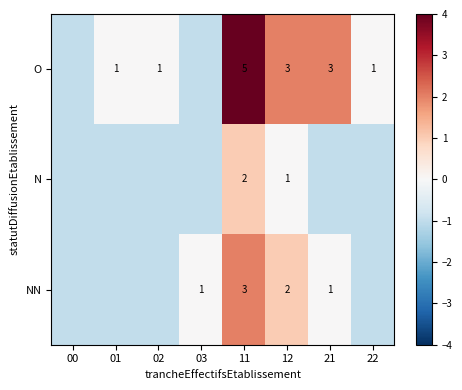

What is the difference between the second highest and second lowest values in the O series?

3